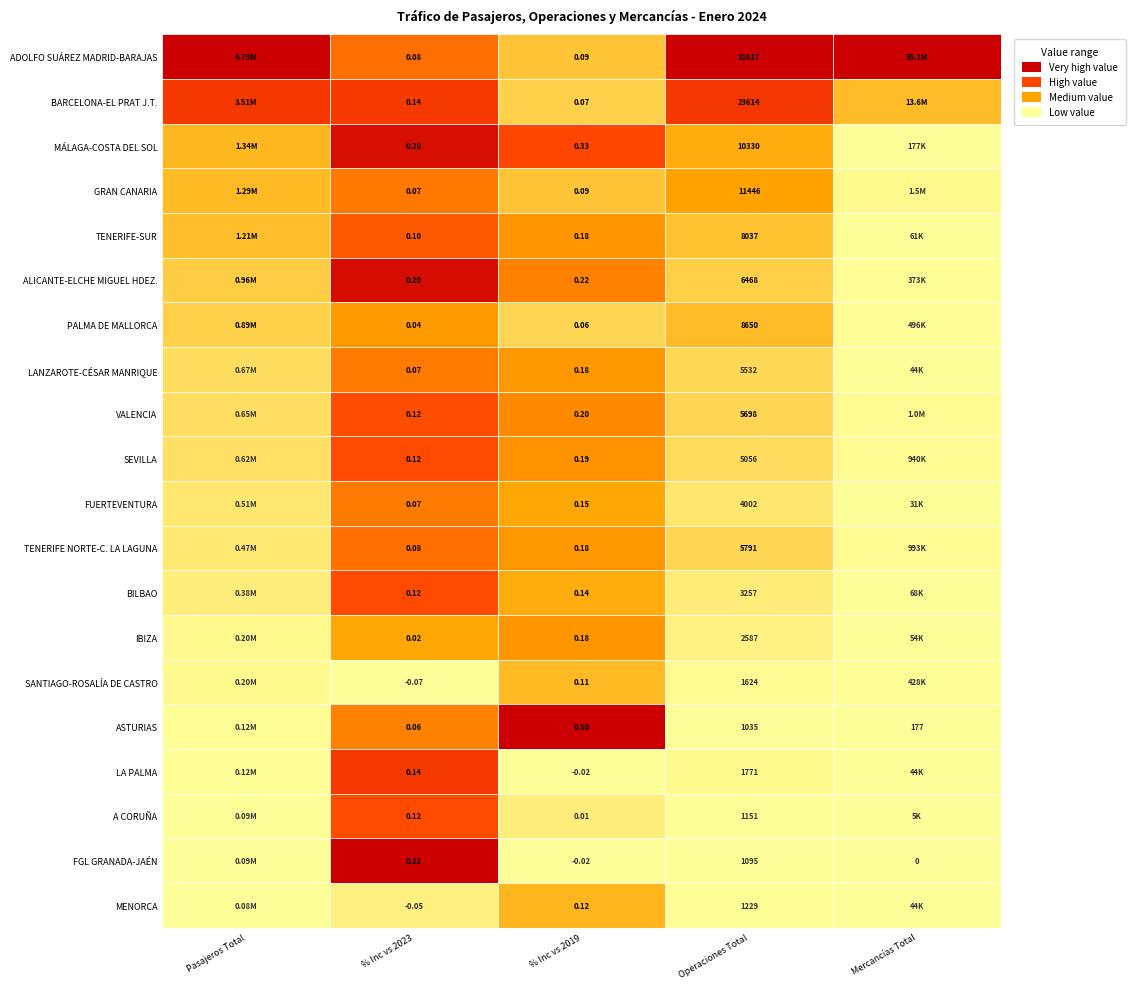

Rank the series at 14 from highest to lowest value.

Mercancías Total, Pasajeros Total, Operaciones Total, % Inc vs 2019, % Inc vs 2023